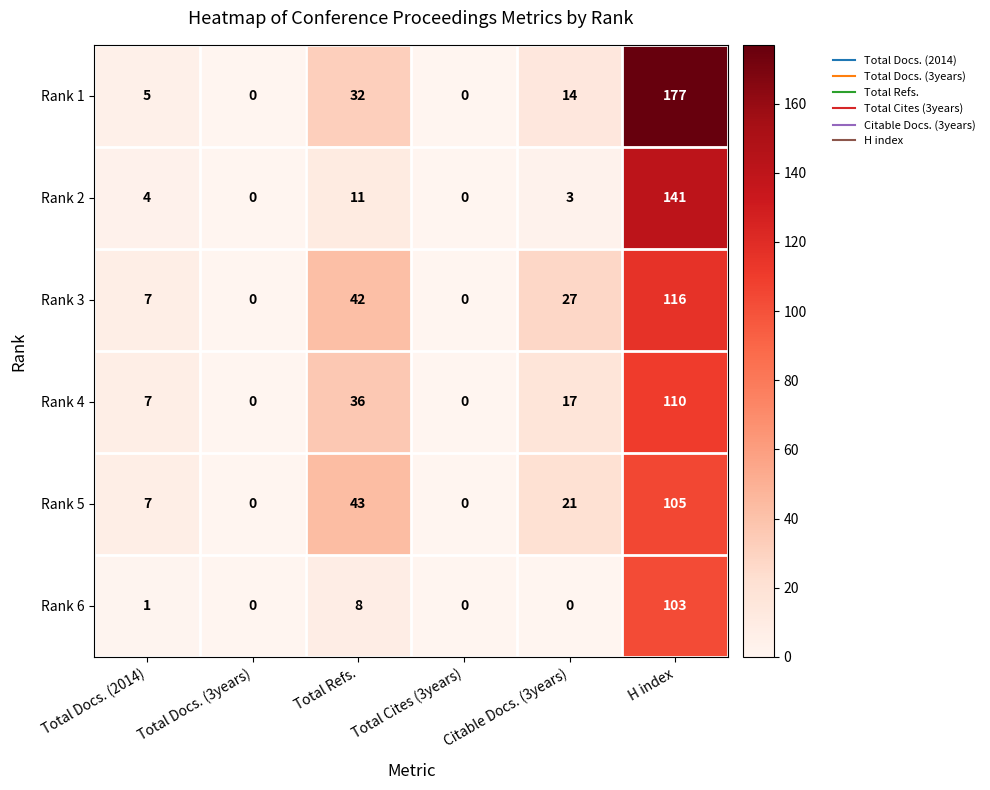

How many positive values does the Rank 3 series have?

4